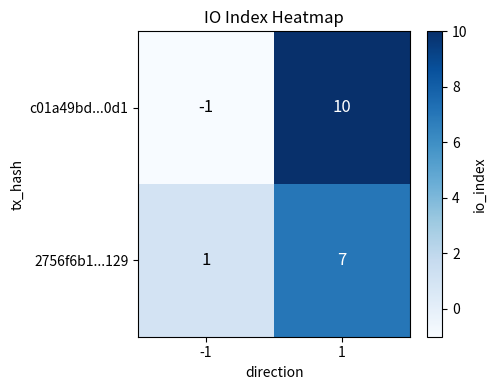

Which label corresponds to the largest value in the chart?

1